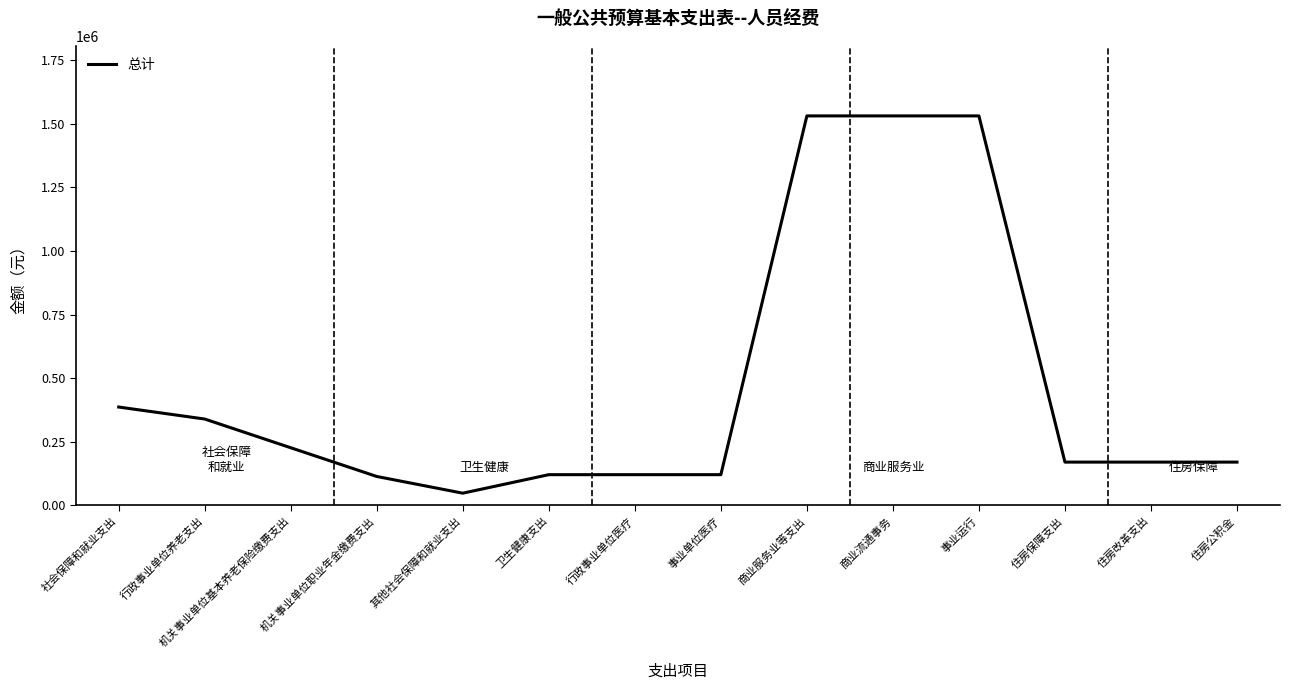

Which has a higher value, 商业流通事务 or 卫生健康支出?

商业流通事务